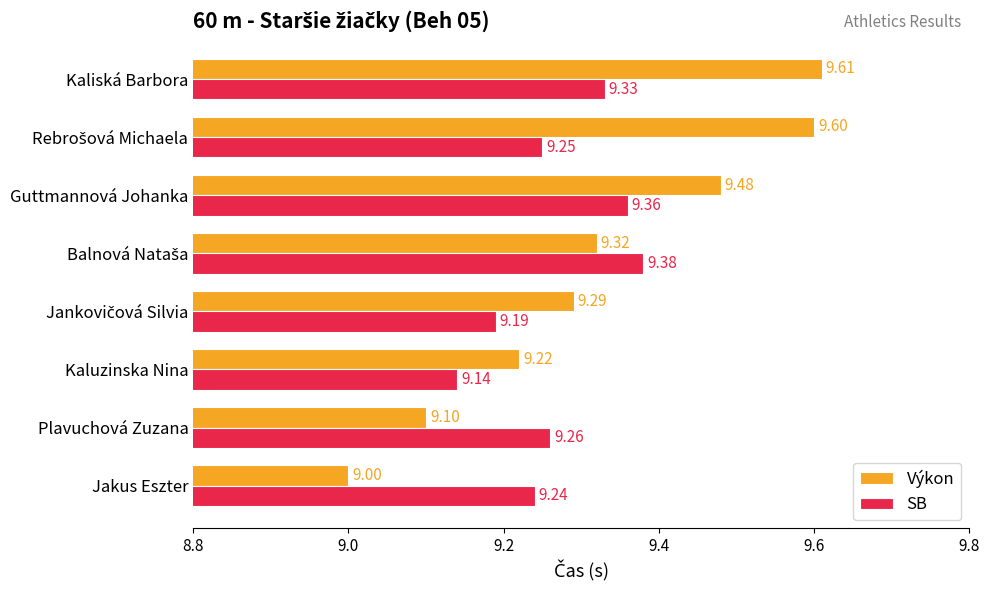

At which label is SB closest to 9?

Kaluzinska Nina